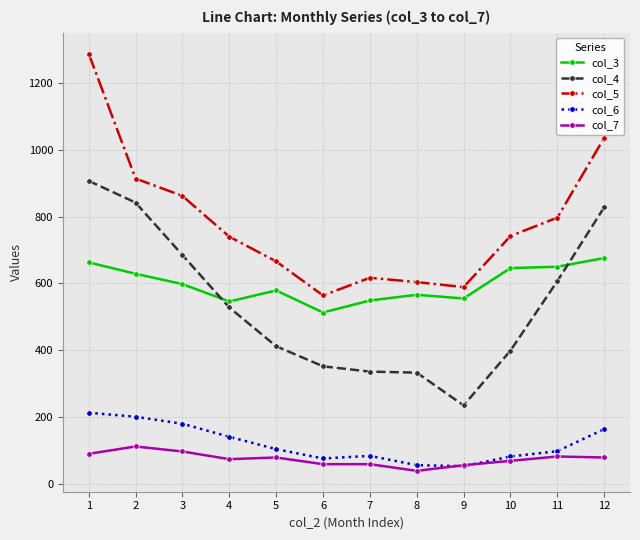

True or false: col_5 has a value of 1424 at 11.

False